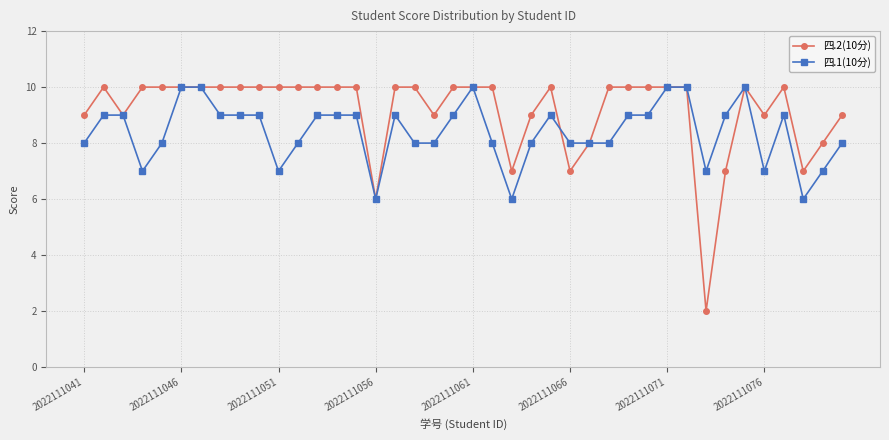

At how many categories does at least one series exceed 3?

40